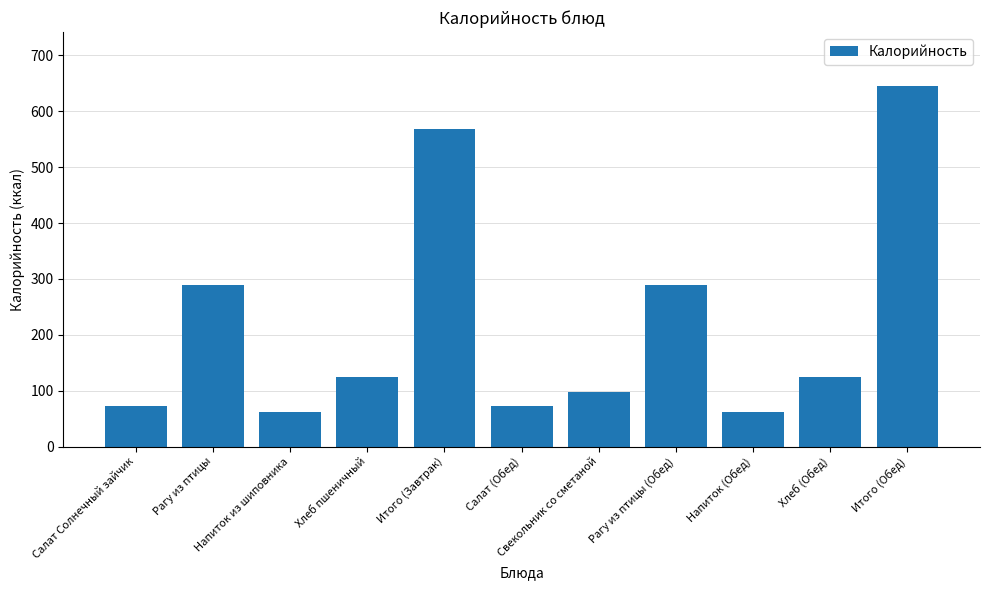

Between Свекольник со сметаной and Салат (Обед), which is larger?

Свекольник со сметаной